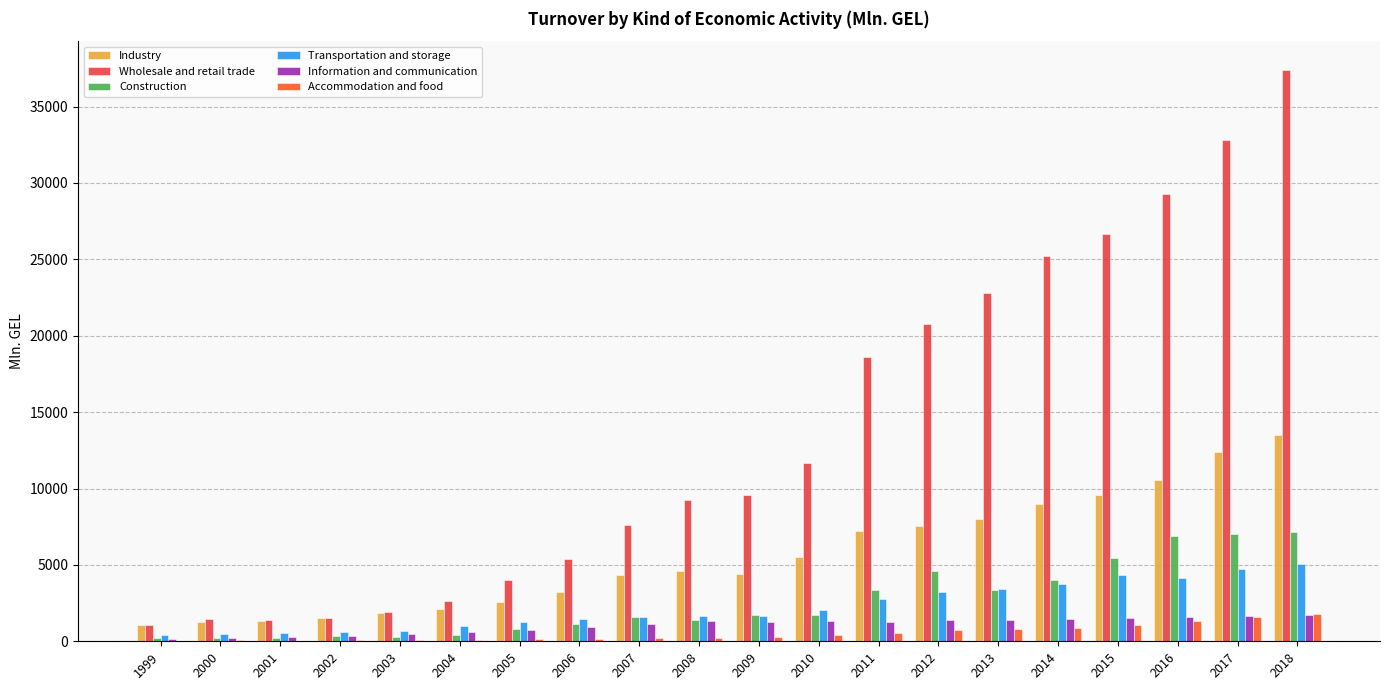

Is it true that Information and communication equals 1549.0 at 2015?

True